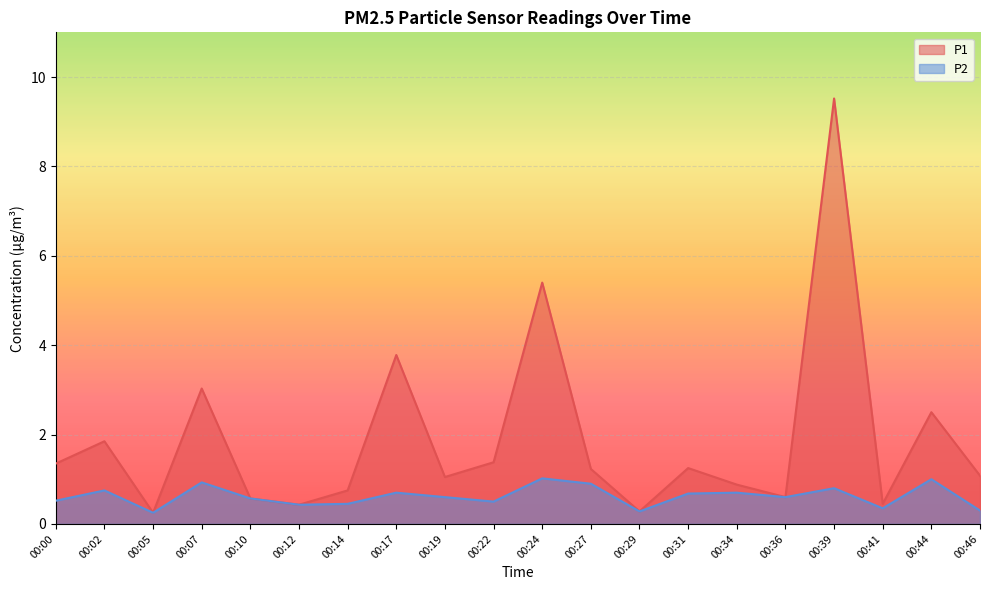

What is the average value of the P2 series?

0.6